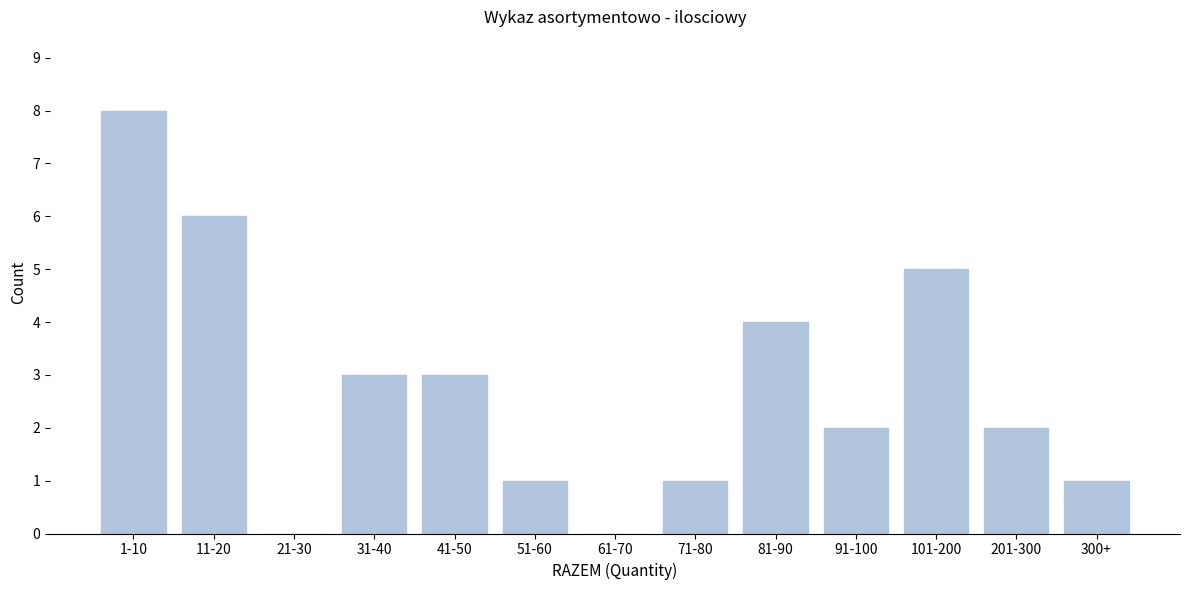

Reading right to left, what are all the values shown in this chart?

300+=1	201-300=2	101-200=5	91-100=2	81-90=4	71-80=1	61-70=0	51-60=1	41-50=3	31-40=3	21-30=0	11-20=6	1-10=8